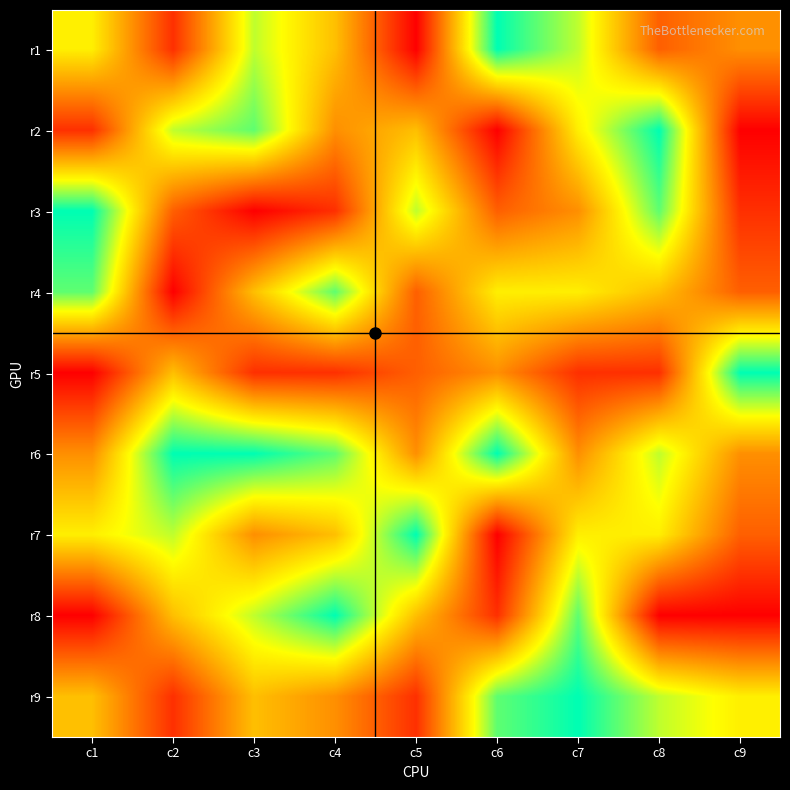

What is the total value across all series at c8?

48